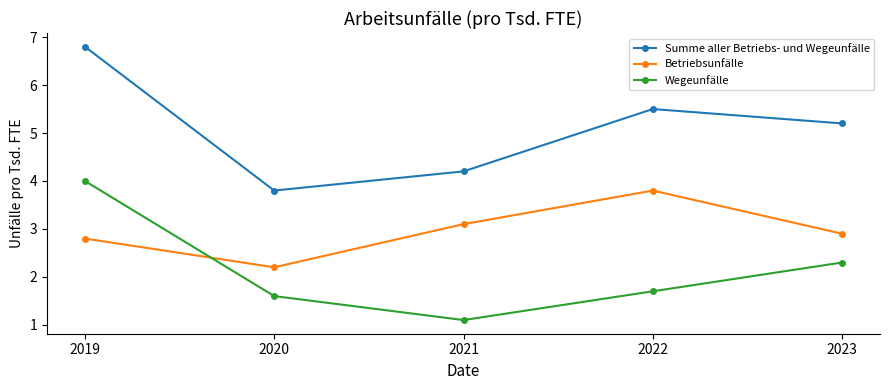

What are all the series names shown in the legend?

Summe aller Betriebs- und Wegeunfälle, Betriebsunfälle, Wegeunfälle